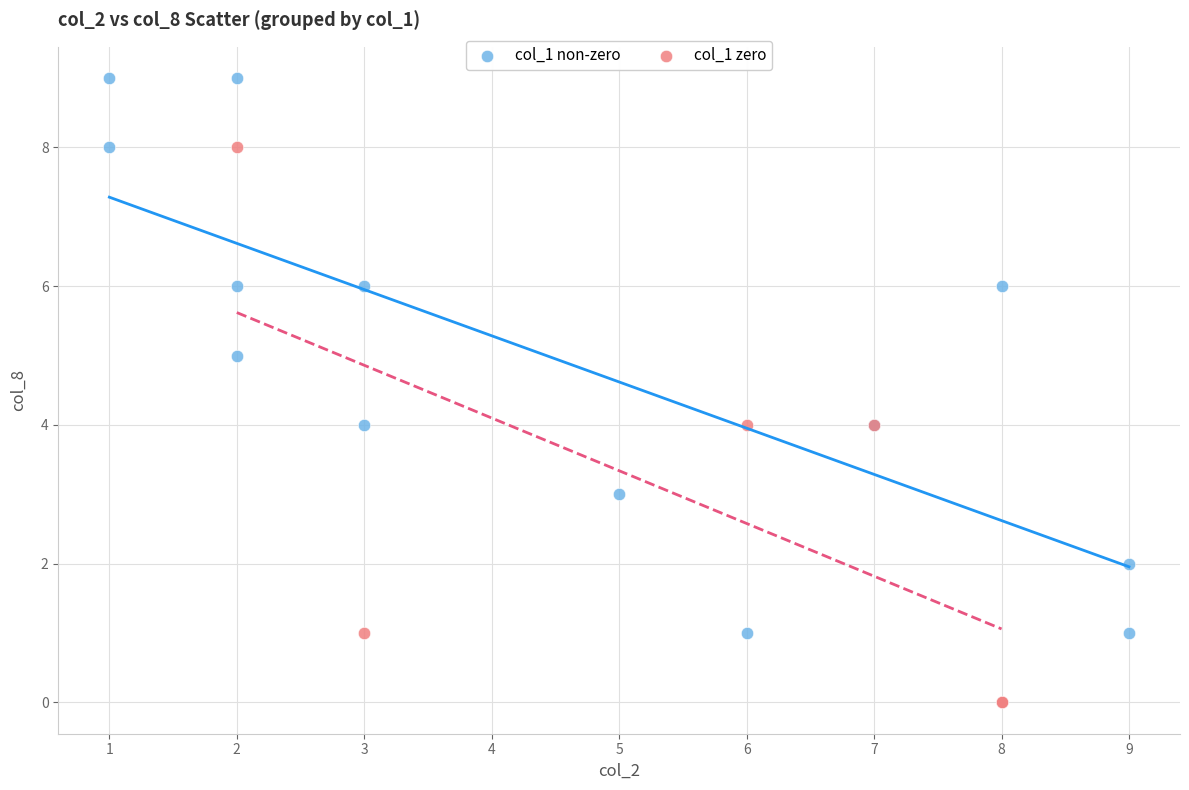

Which series contains the lowest Y value?

col_1 zero